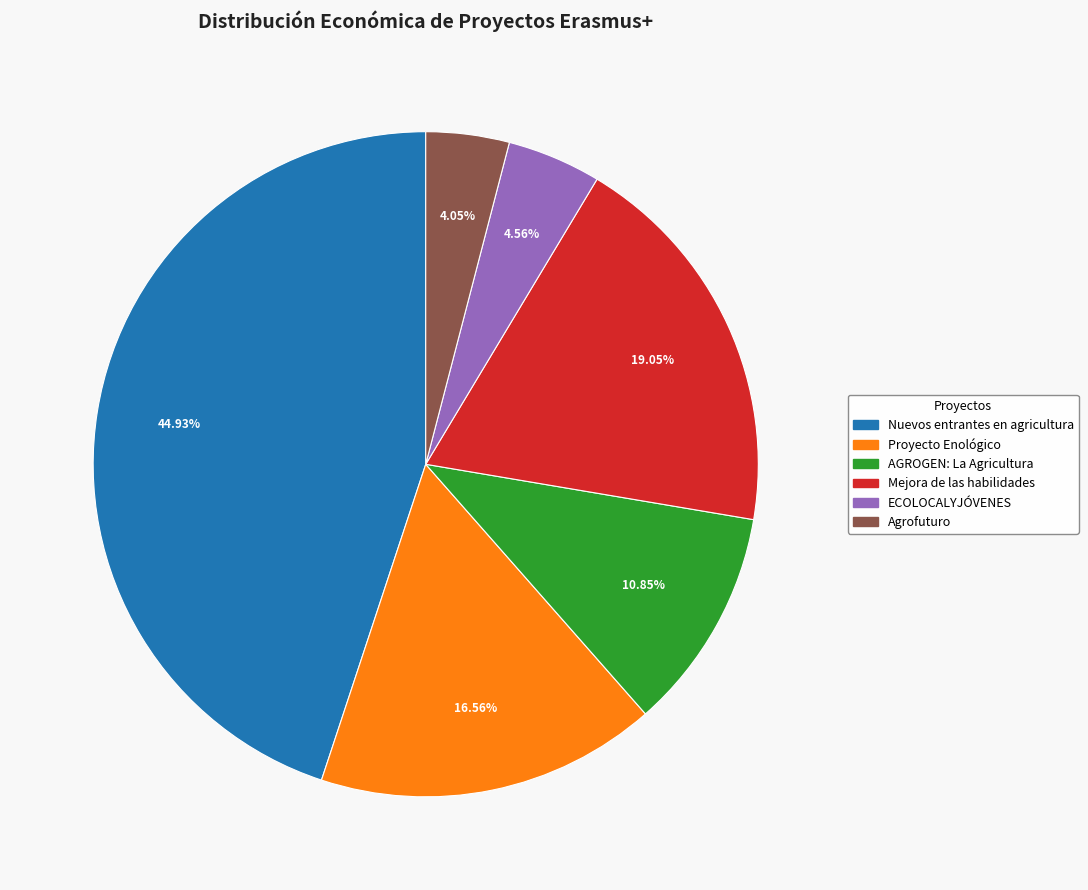

Which category has the smallest portion of the pie?

Agrofuturo